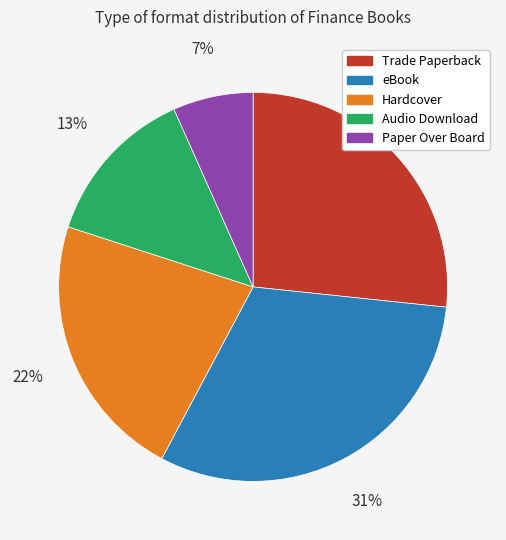

Is it true that Hardcover is 31% of the pie?

False